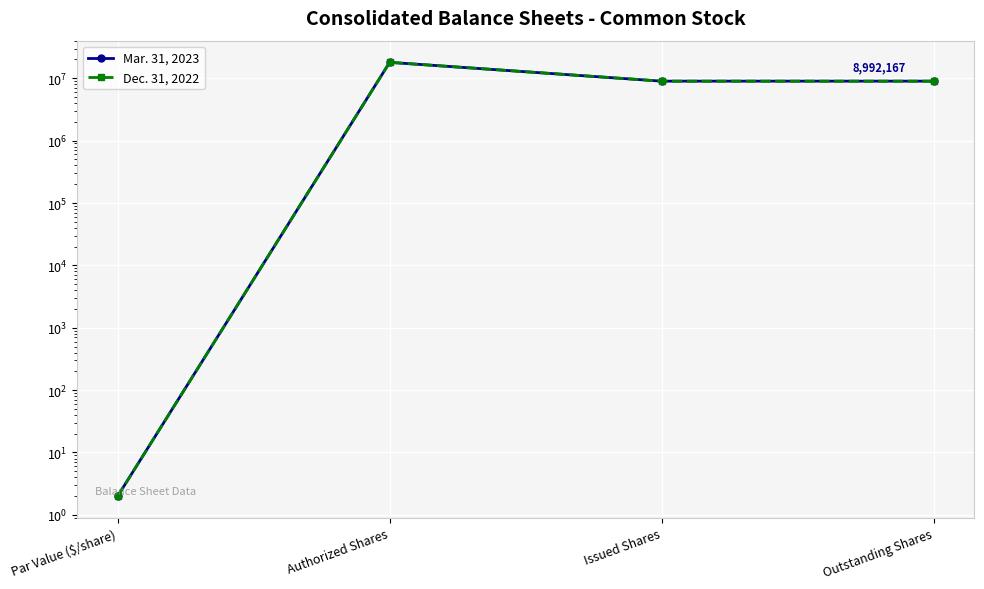

What is the difference between the maximum and minimum values in the Mar. 31, 2023 series?

17999998